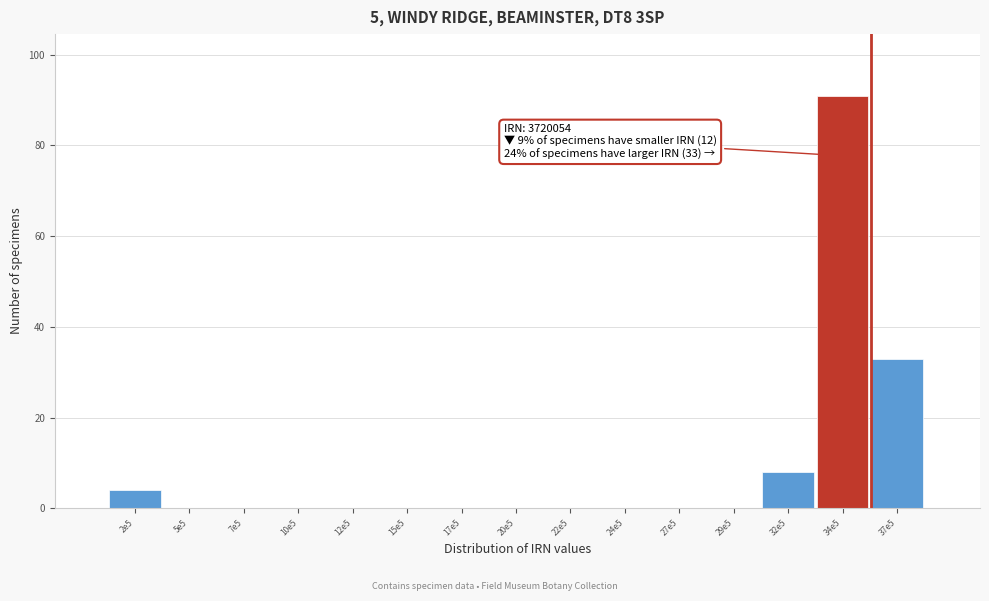

Reading left to right, list all the values displayed in this chart.

2e5=4	5e5=0	7e5=0	10e5=0	12e5=0	15e5=0	17e5=0	20e5=0	22e5=0	24e5=0	27e5=0	29e5=0	32e5=8	34e5=91	37e5=33